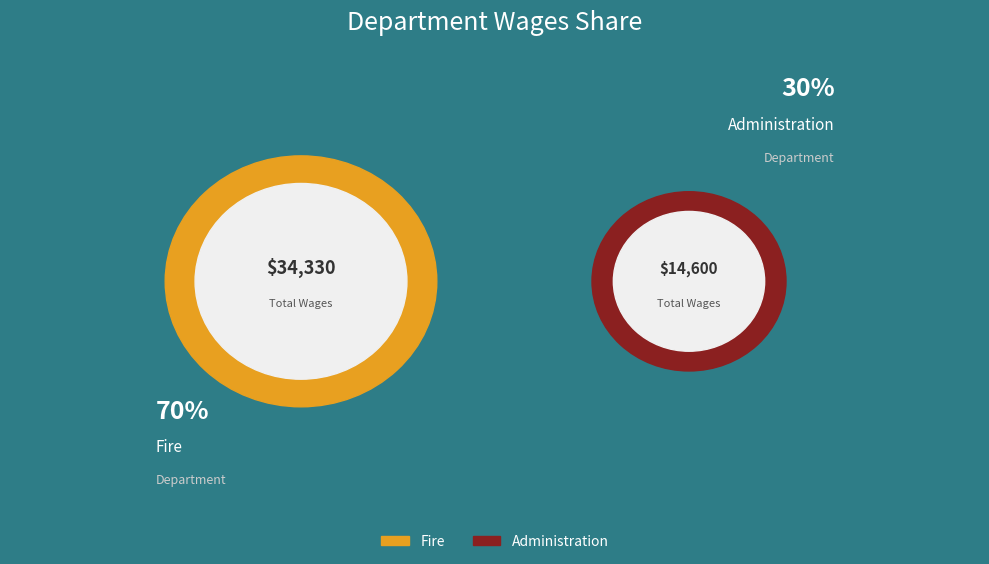

How many slices are in this pie chart?

2